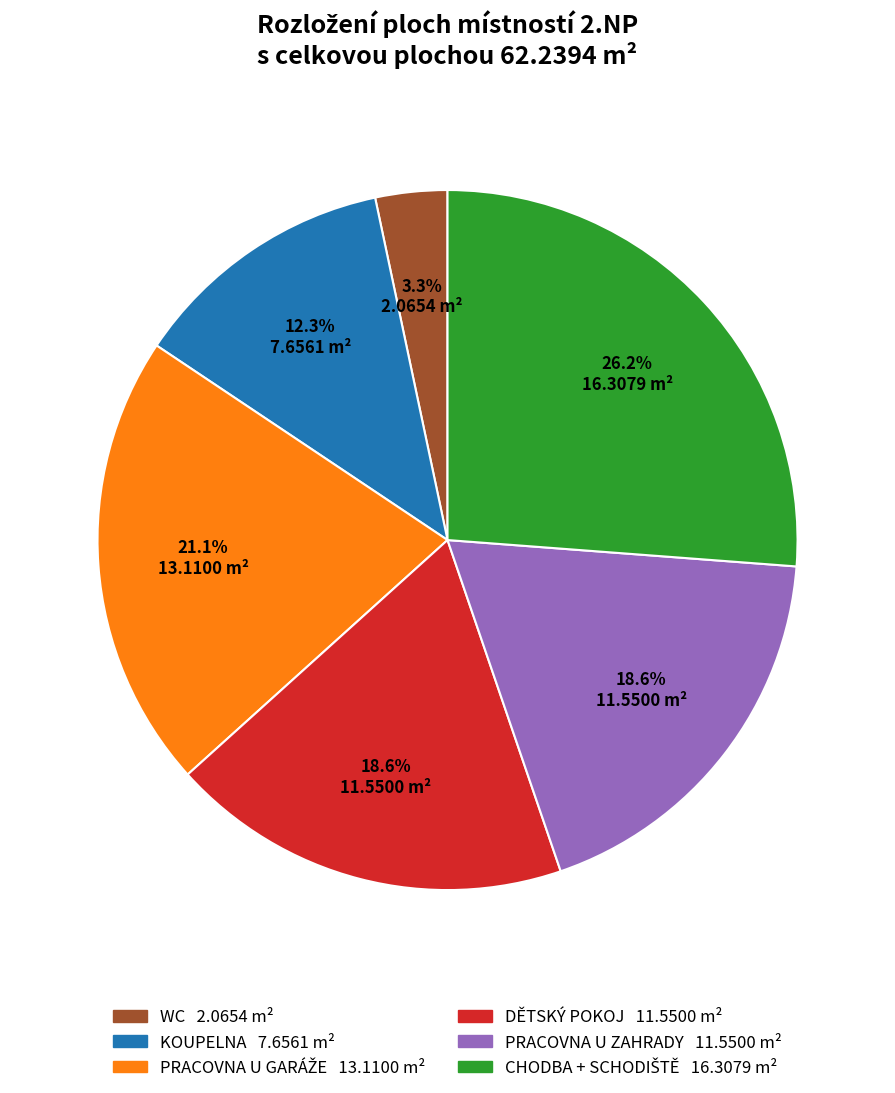

To the nearest percent, what is the average slice percentage?

17%